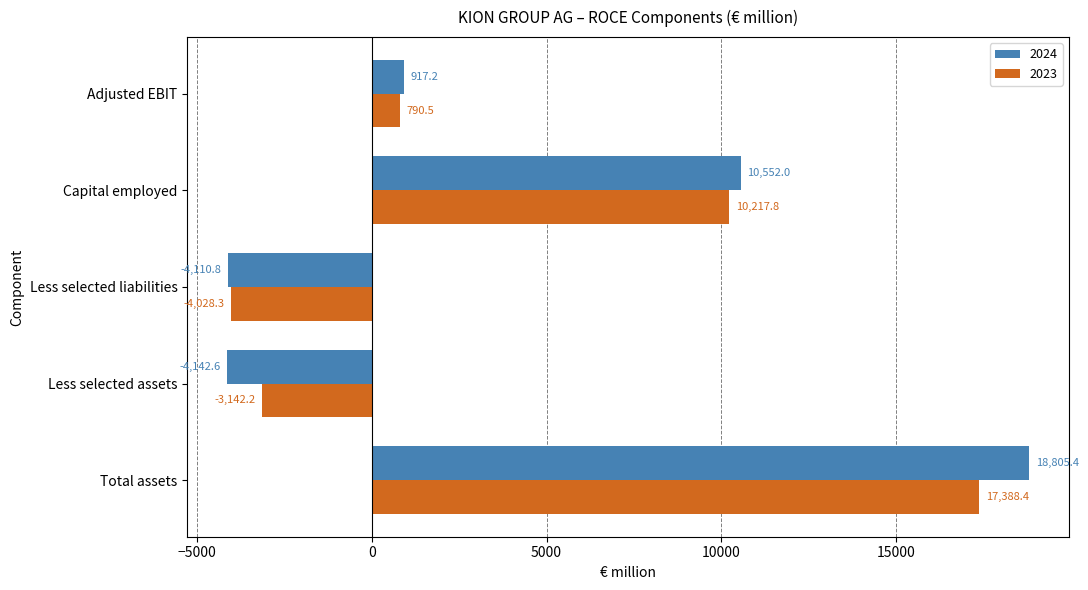

What is the minimum value shown in the chart?

-4142.6